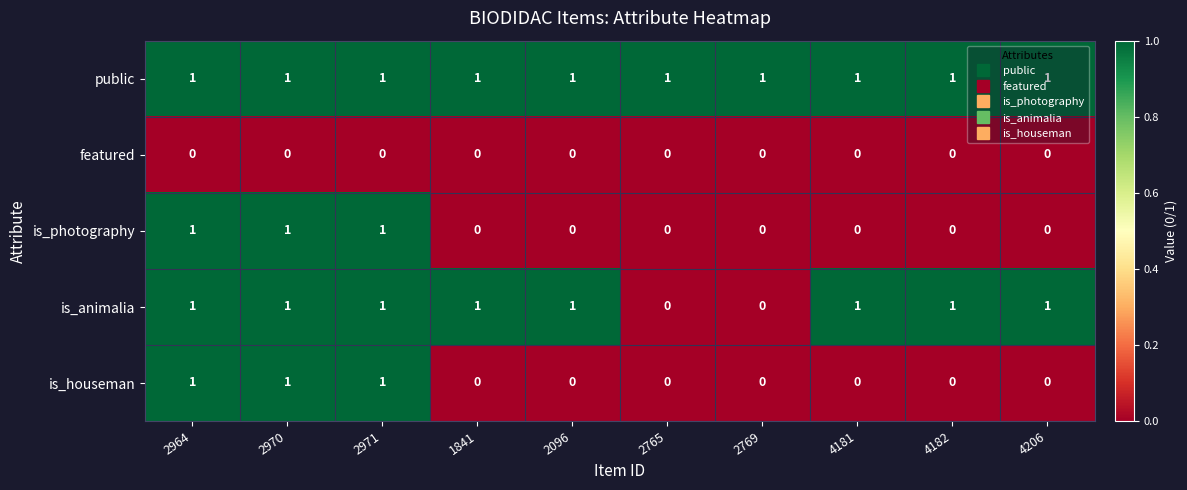

Which series has the largest total across all categories?

public